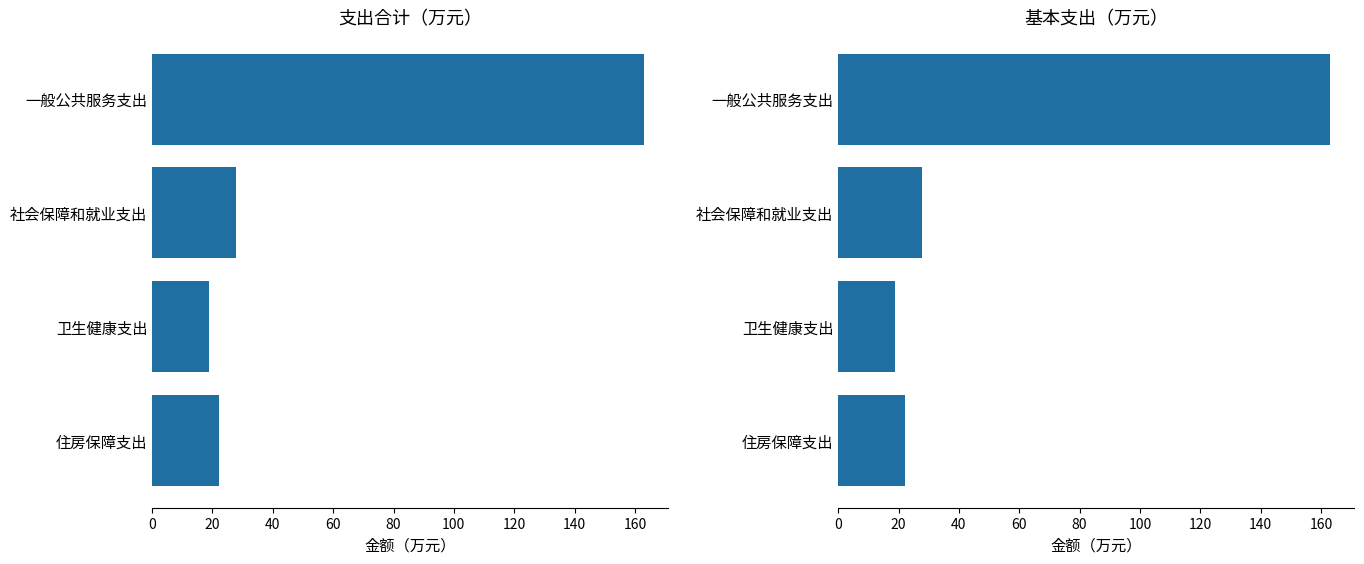

How many data points does each series have?

4